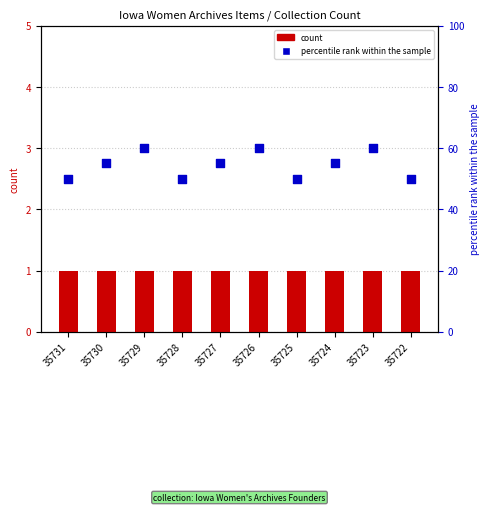

Which series reaches the maximum Y coordinate?

percentile rank within the sample